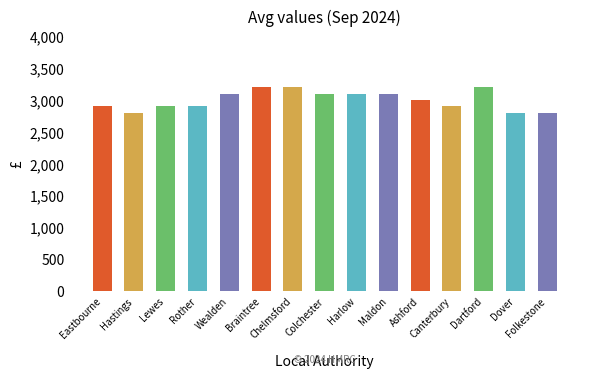

What is the minimum value shown in the chart?

2800